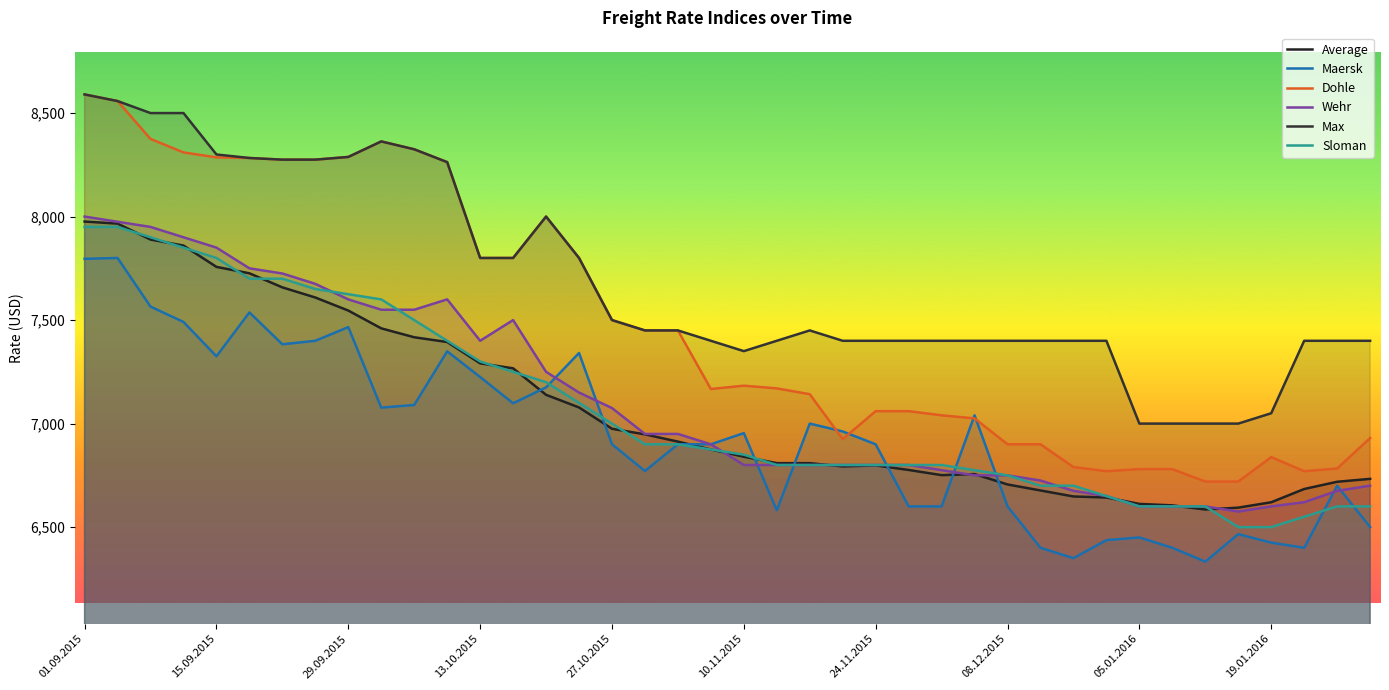

How many categories are shown in the chart?

40